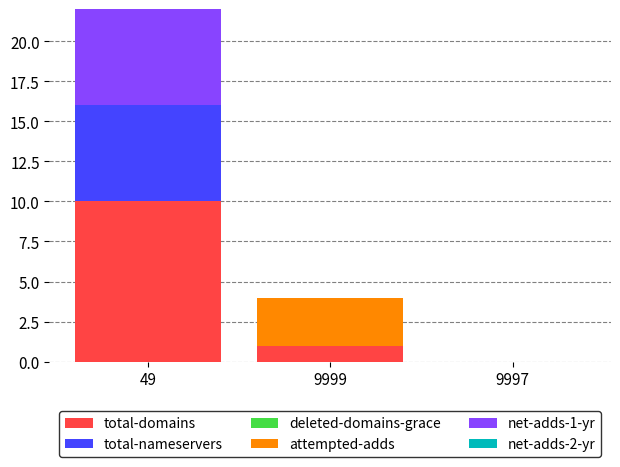

Does the chart contain stacked bars?

Yes